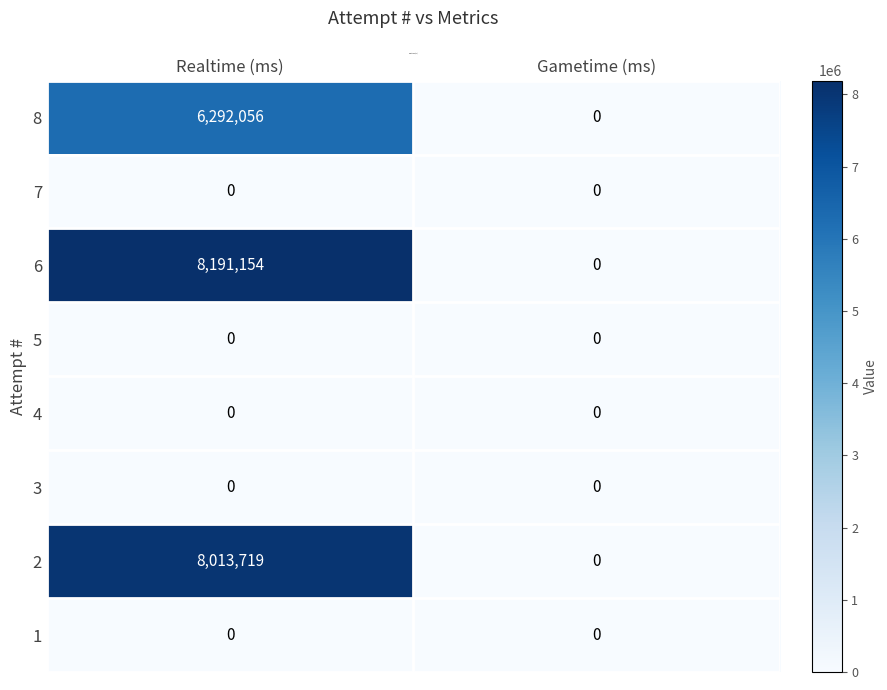

What is the difference between the highest and lowest values at Realtime (ms)?

8191154